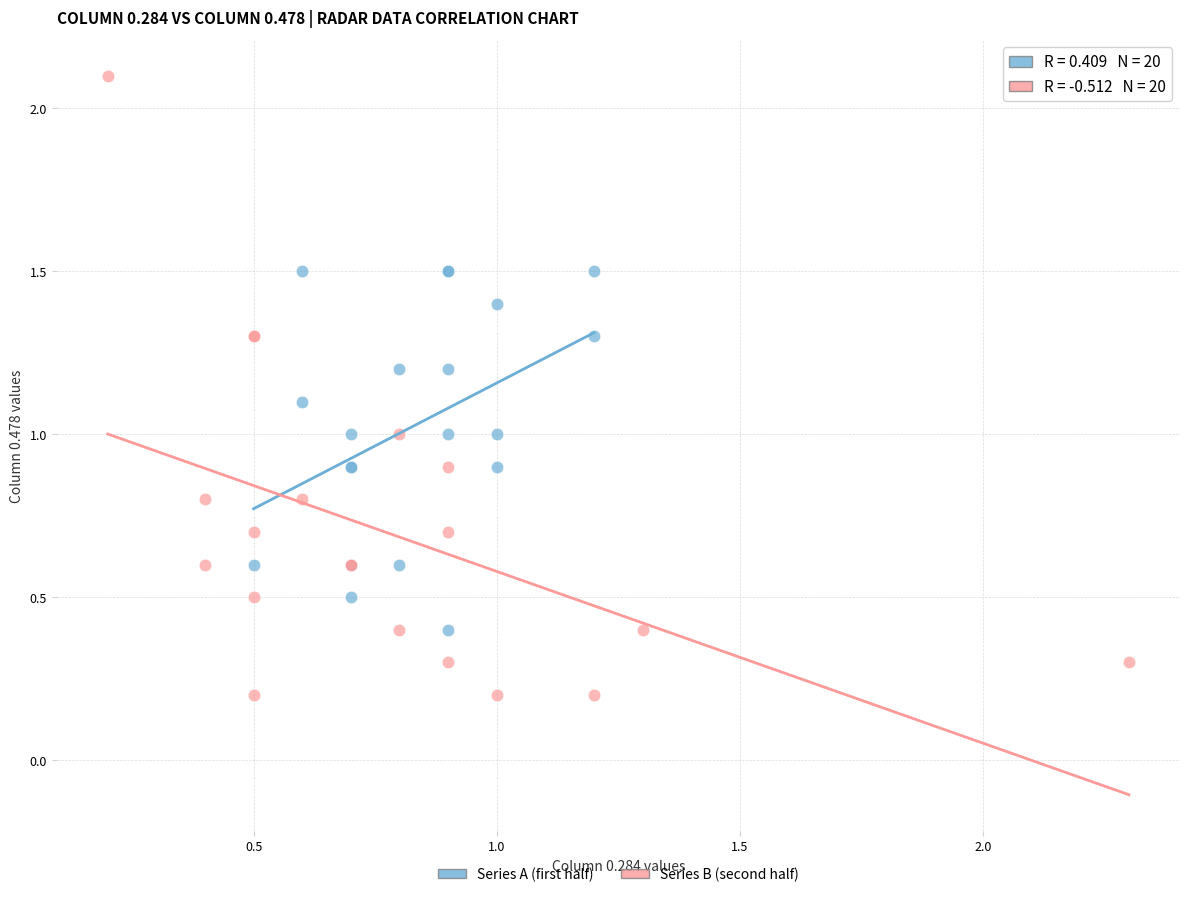

Which series reaches the maximum Y coordinate?

Series B (second half)